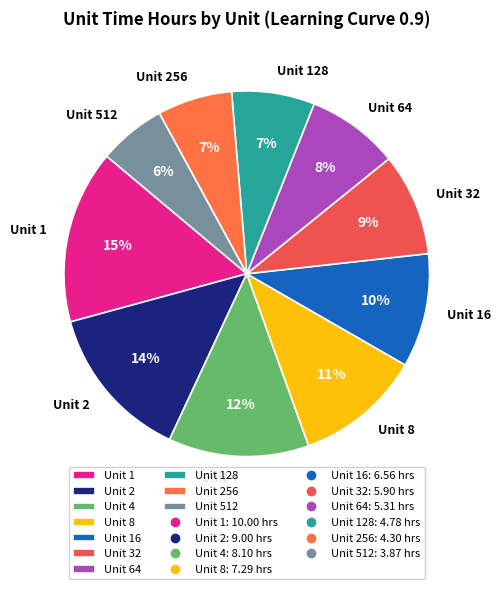

True or false: Unit 256 accounts for 17% of the total.

False